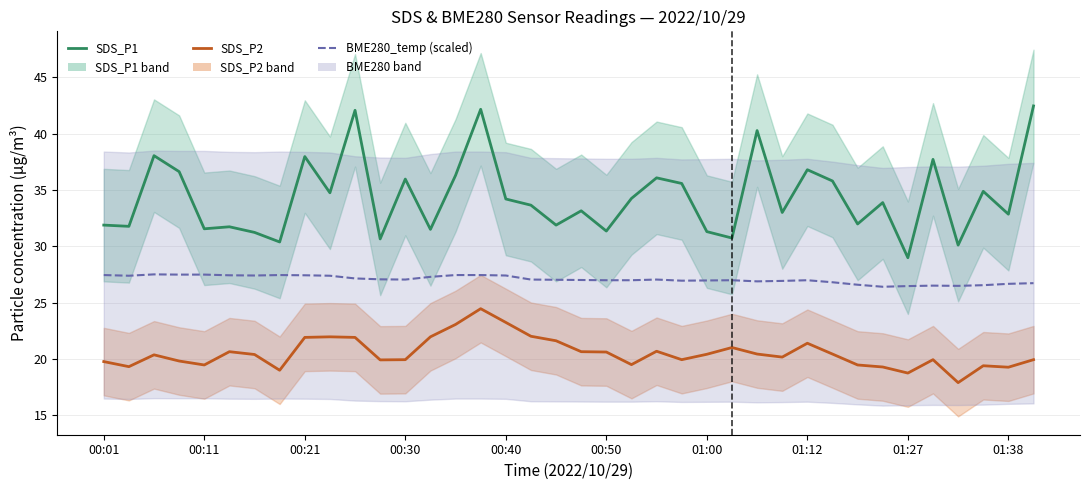

True or false: SDS_P2 and BME280_temperature (scaled) cross at least once.

False